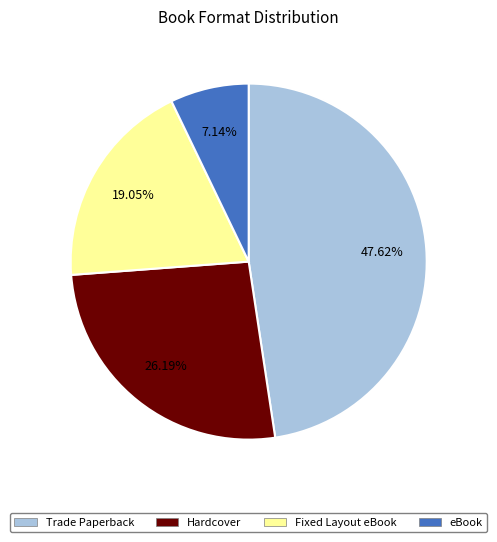

To the nearest percent, what is the difference between the Hardcover and Trade Paperback slice percentages?

21%